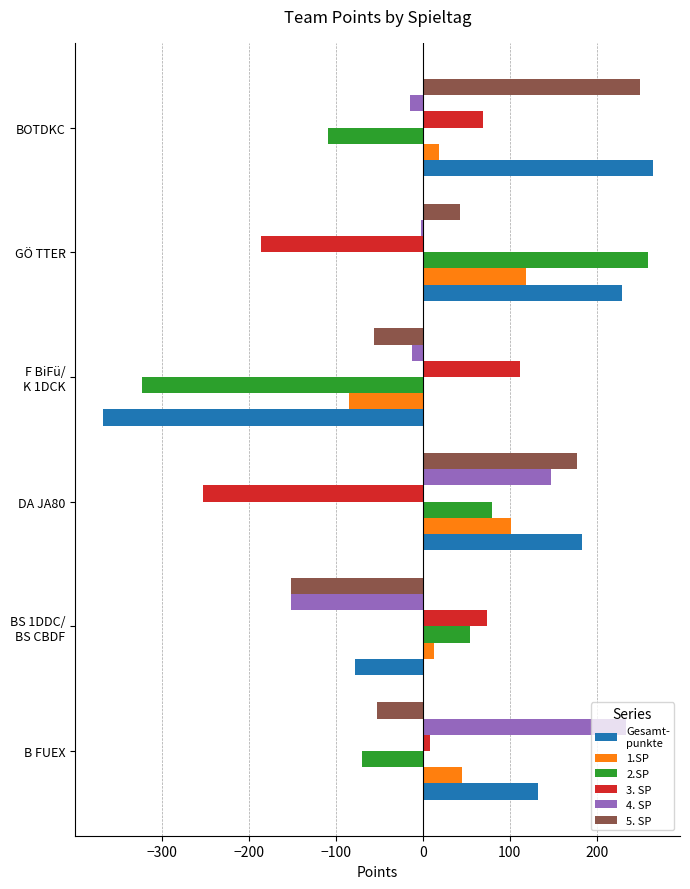

What is the total value across all series at BOTDKC?

478